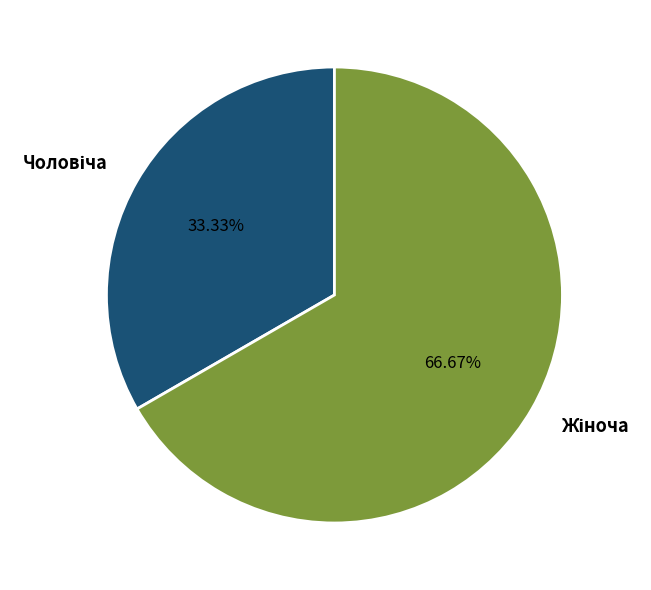

Does any single category account for the majority?

Yes